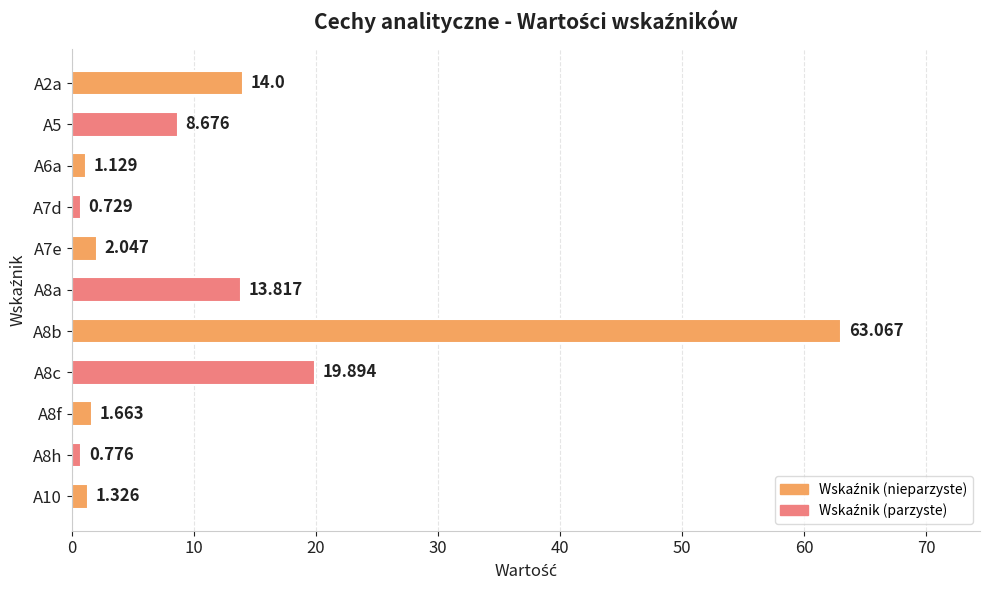

List the labels in order of value, largest first.

A8b, A8c, A2a, A8a, A5, A7e, A8f, A10, A6a, A8h, A7d